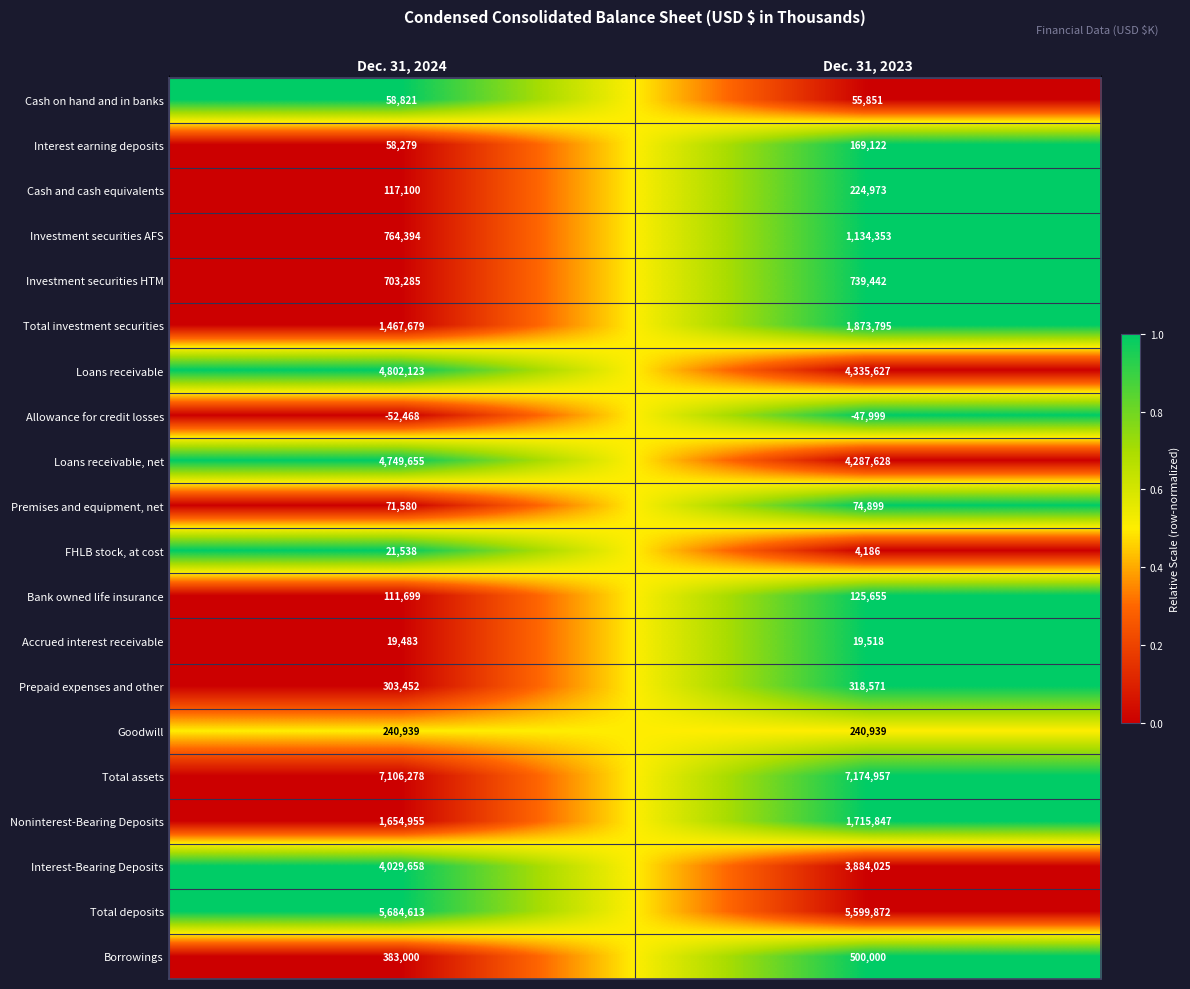

What is the sum of all Noninterest-Bearing Deposits values?

3370802